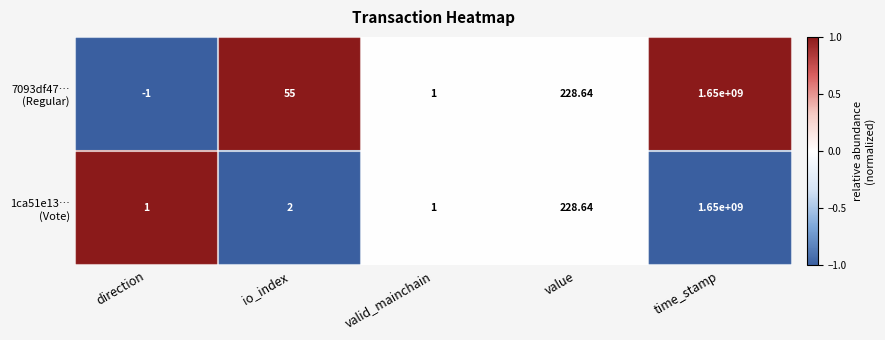

At which category does the chart reach its peak across all series?

time_stamp